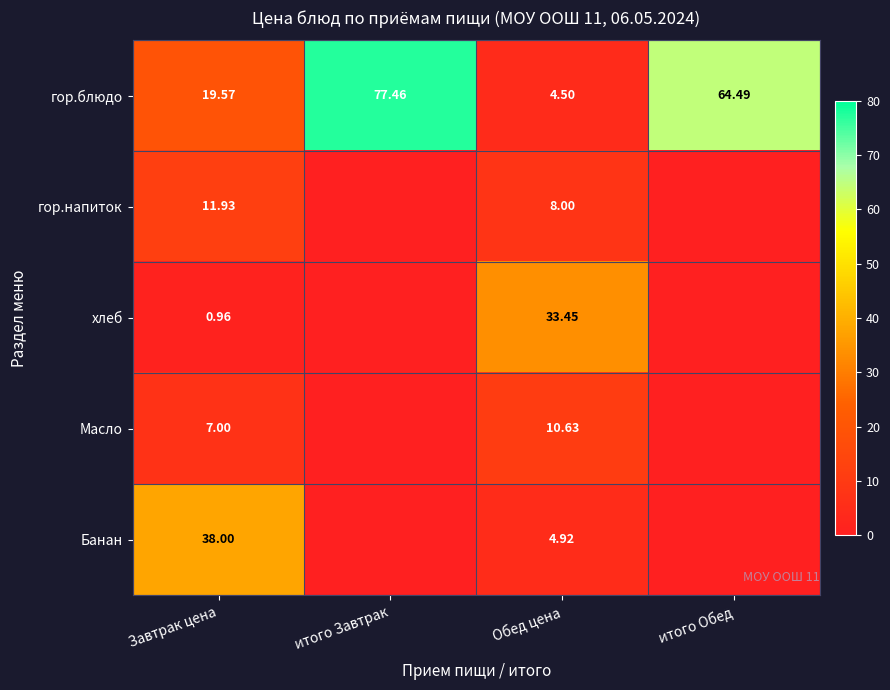

At which label does гор.блюдо reach its minimum?

Обед цена